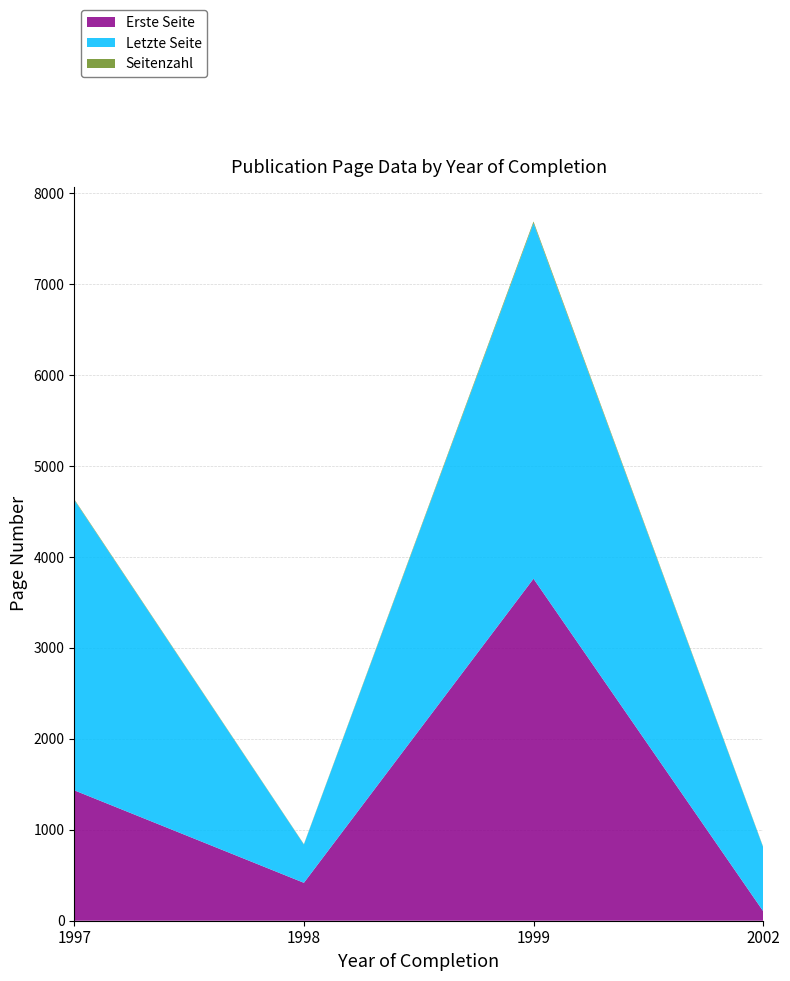

Reading left to right, what are all the values shown in this chart?

Erste Seite: 1434	417	3761	106
Letzte Seite: 3193	421	3910	703
Seitenzahl: 8	4	18	5